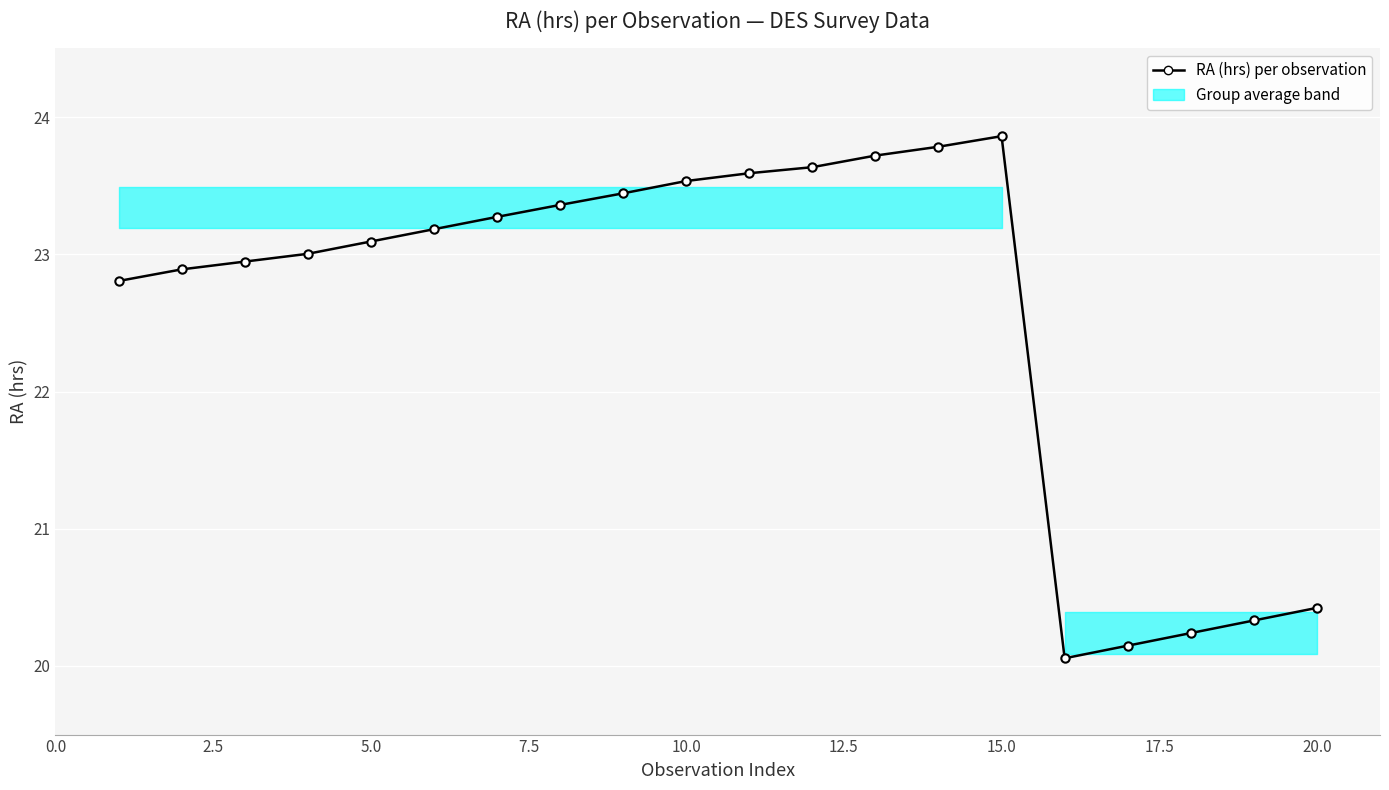

What is the sum of all values?

451.3